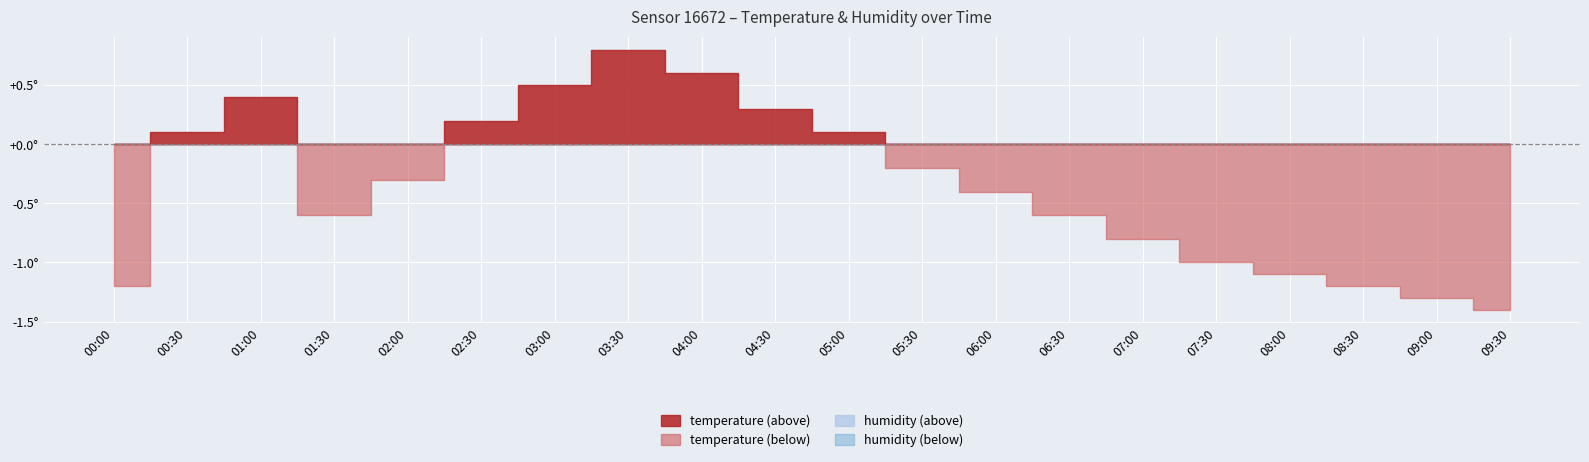

At which category is the sum across all series the highest?

03:30